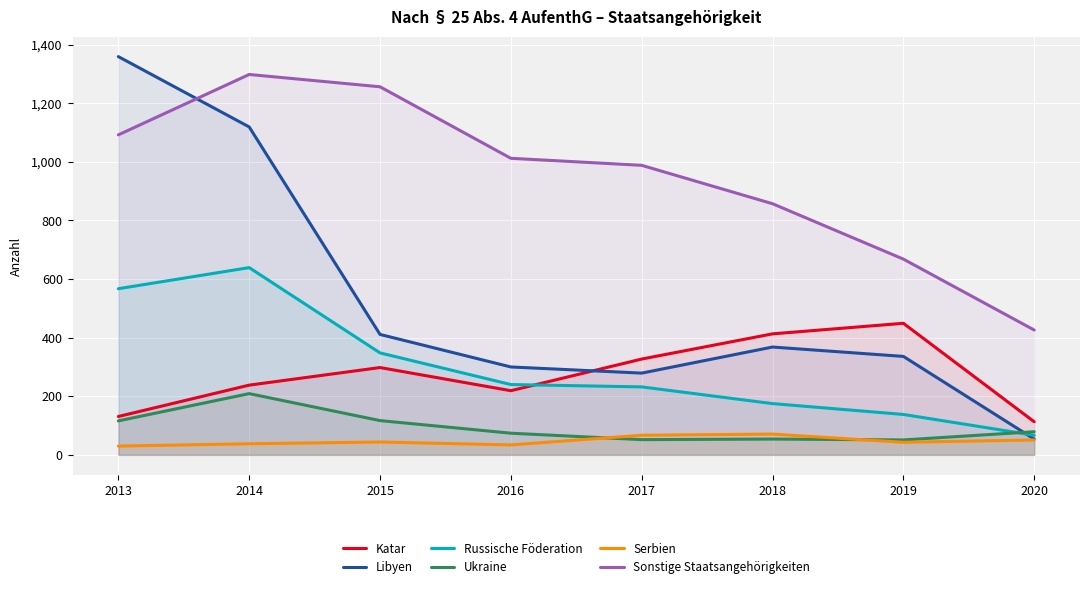

True or false: Russische Föderation and Ukraine intersect in this chart.

True